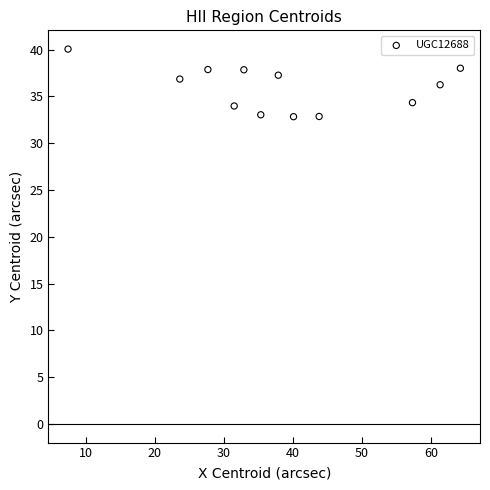

What is the range of Y values (max minus min)?

7.2